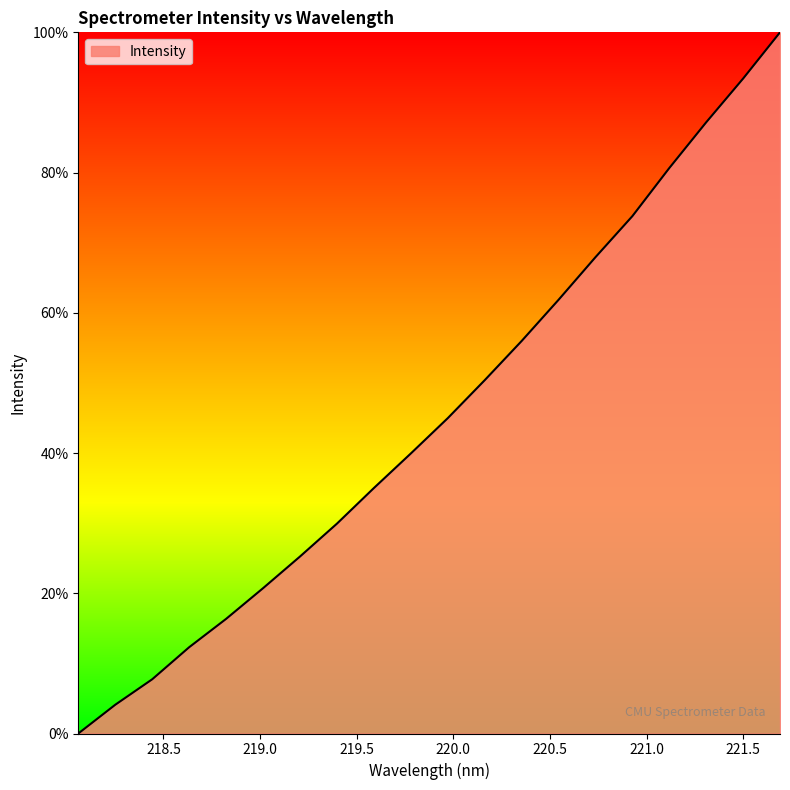

What is the greatest value displayed?

100.0